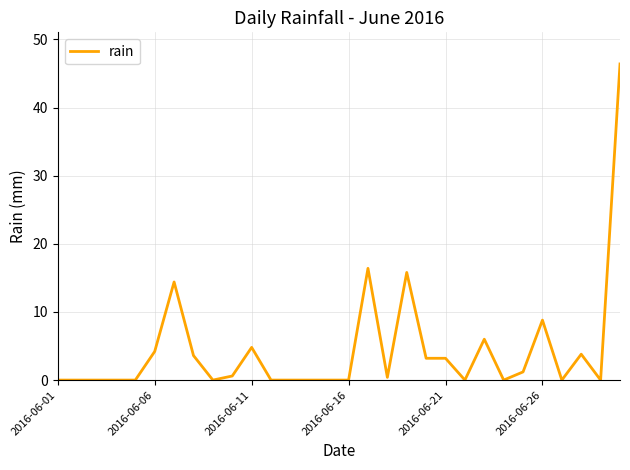

What is the greatest value displayed?

46.4